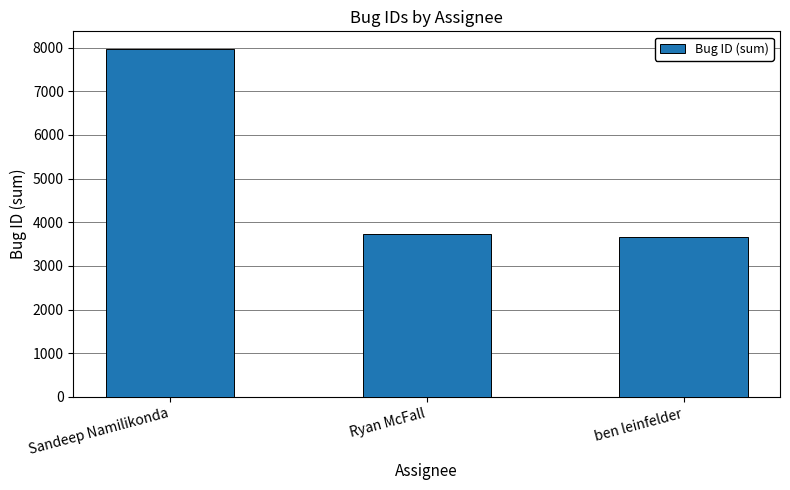

What is the smallest value displayed?

3674